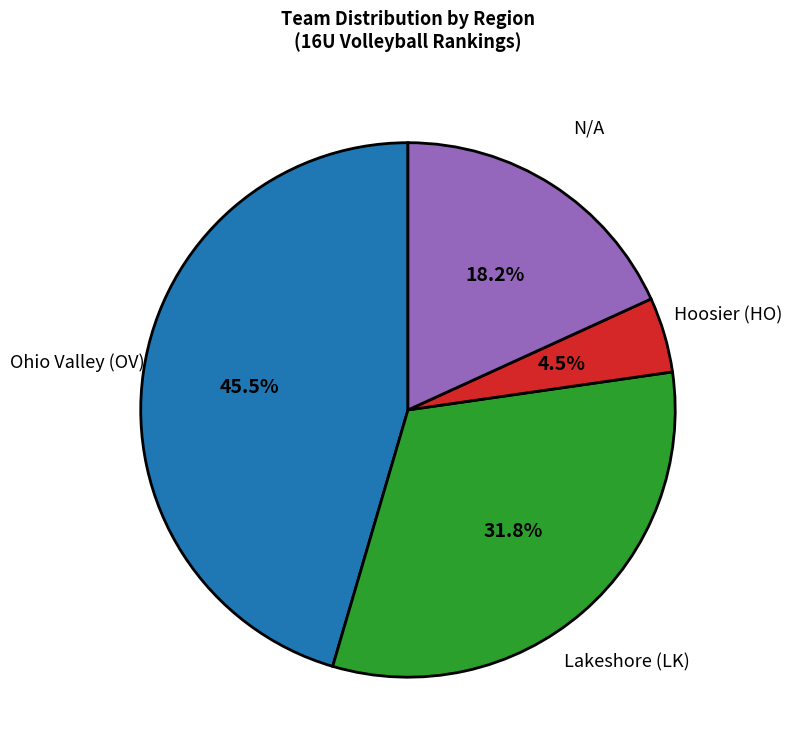

Which category has the smallest portion of the pie?

Hoosier (HO)